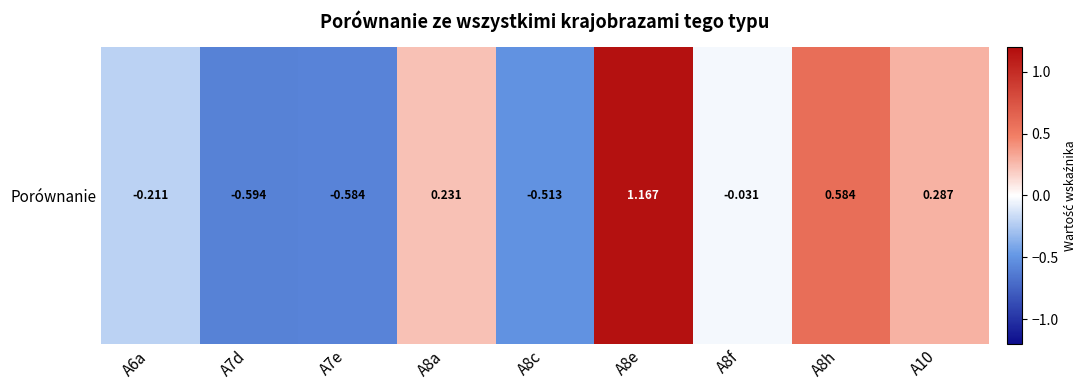

What is the minimum value shown in the chart?

-0.6